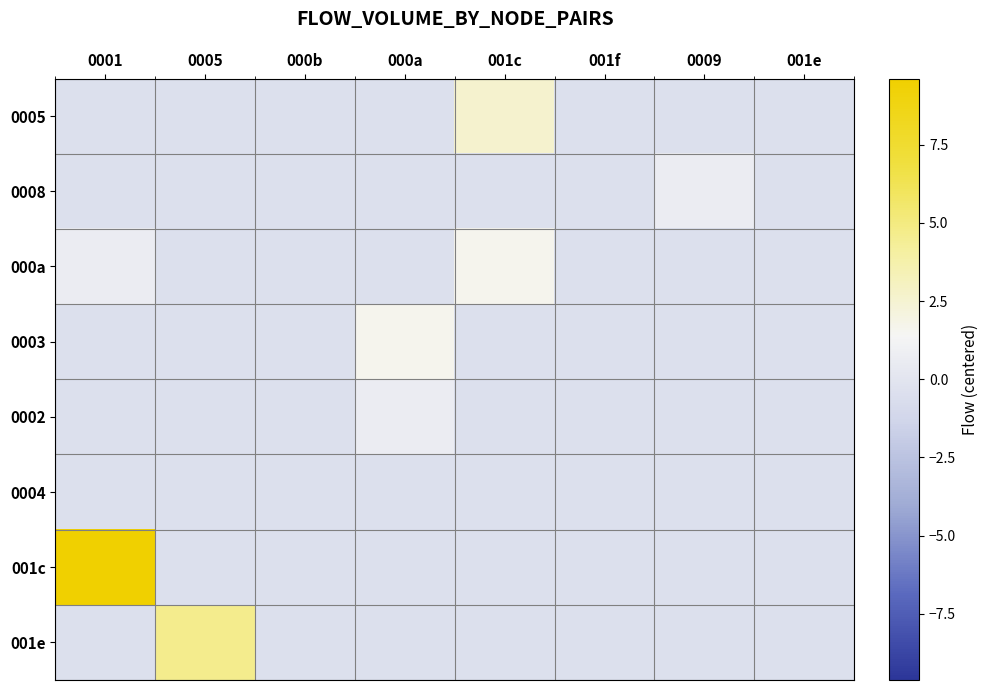

Which series has the largest total across all categories?

001c